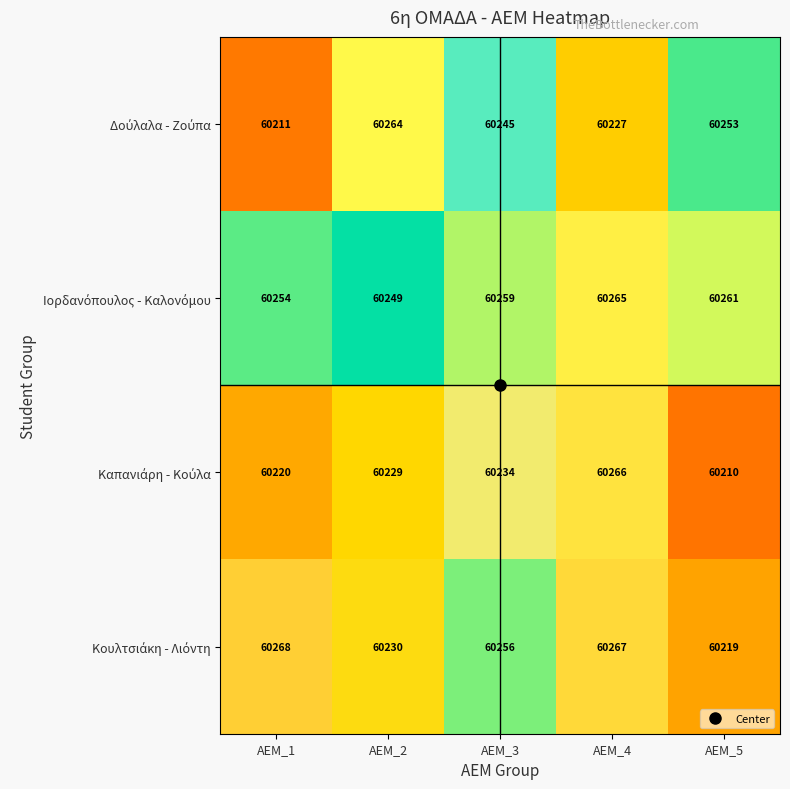

Which category has the highest value across all series?

ΑΕΜ_1